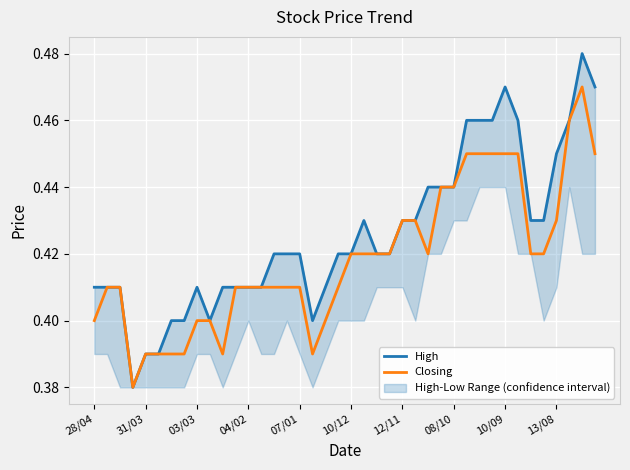

Which series has the widest spread of values?

High